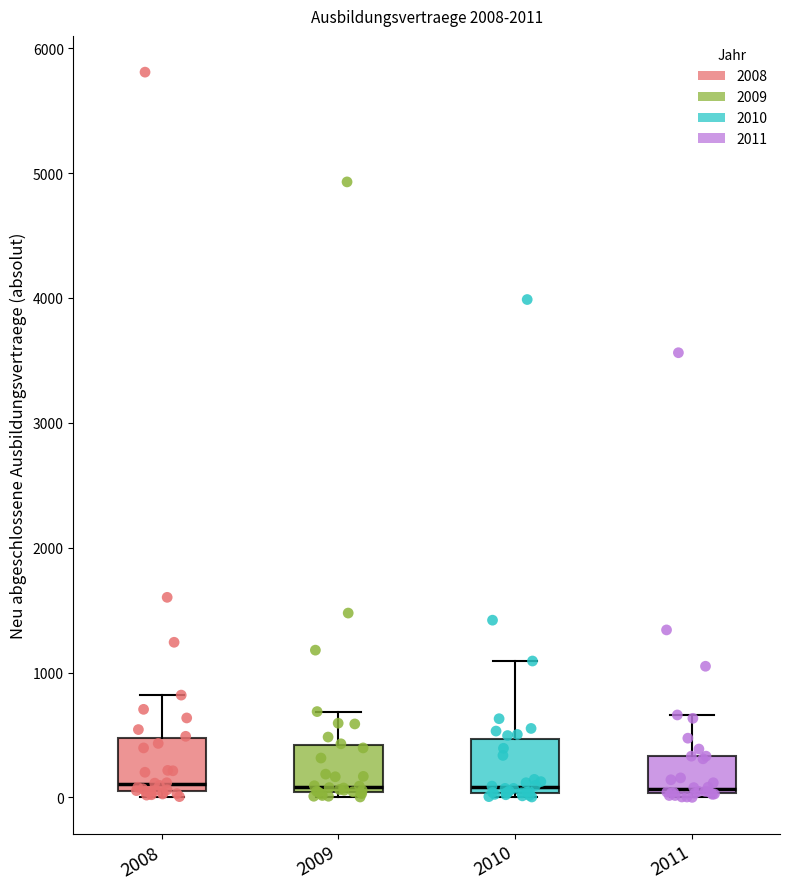

Where does the median line of the box at x = 2009 sit on the y-axis? The values are not printed on the chart, so give them approximately, as read against the axis.

100